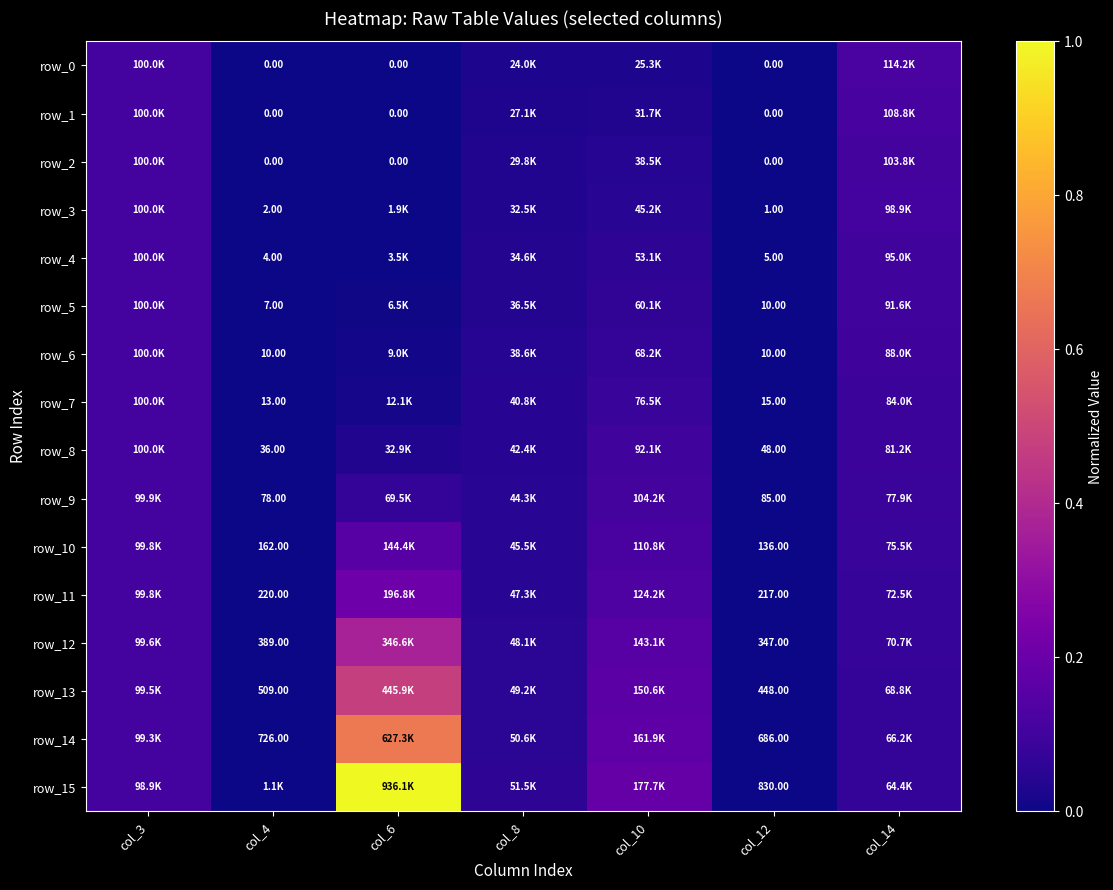

At which label is row_1 closest to 0?

col_4